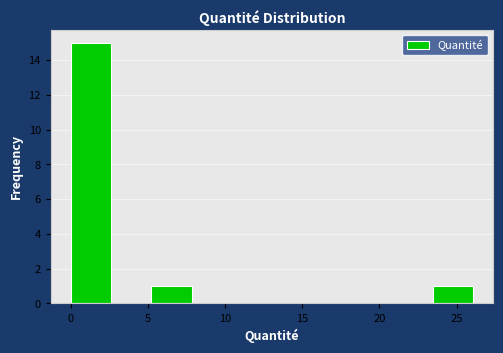

Reading left to right, transcribe this chart: for each bar, give the range it covers on the x-axis and its height. Neither the bar edges nor the heights are printed on the chart, so give them approximately, as read against the axes.

0.0 to 2.5: 15
2.5 to 5.0: 0
5.0 to 8.0: 1
8.0 to 10.5: 0
10.5 to 13.0: 0
13.0 to 15.5: 0
15.5 to 18.5: 0
18.5 to 21.0: 0
21.0 to 23.5: 0
23.5 to 26.0: 1